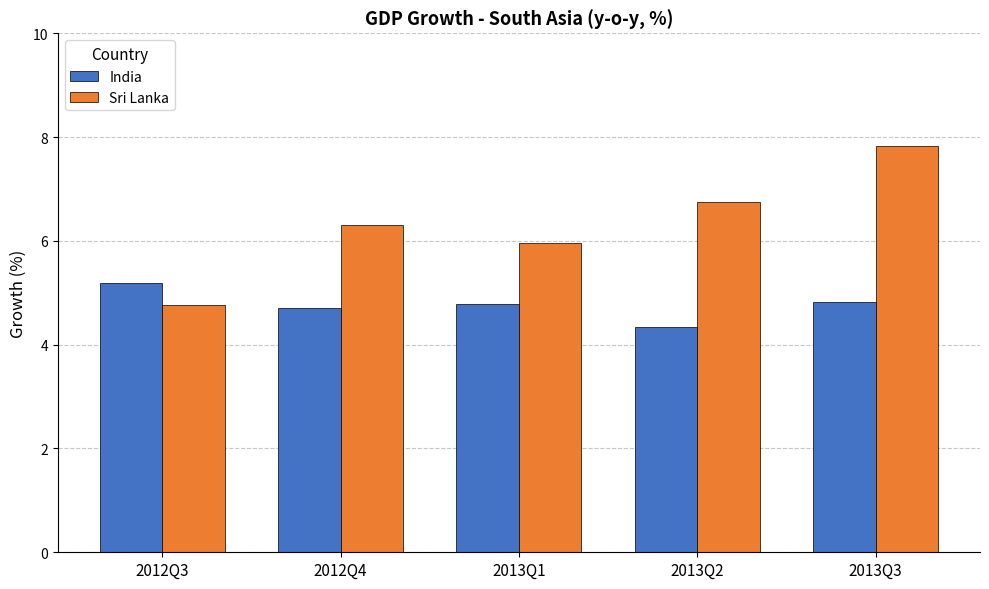

List the series in order of their overall mean, highest first.

Sri Lanka, India